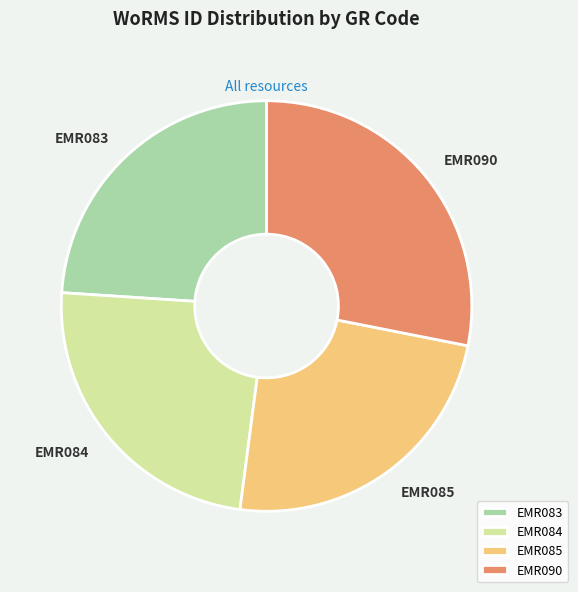

Count the number of slices in the pie.

4